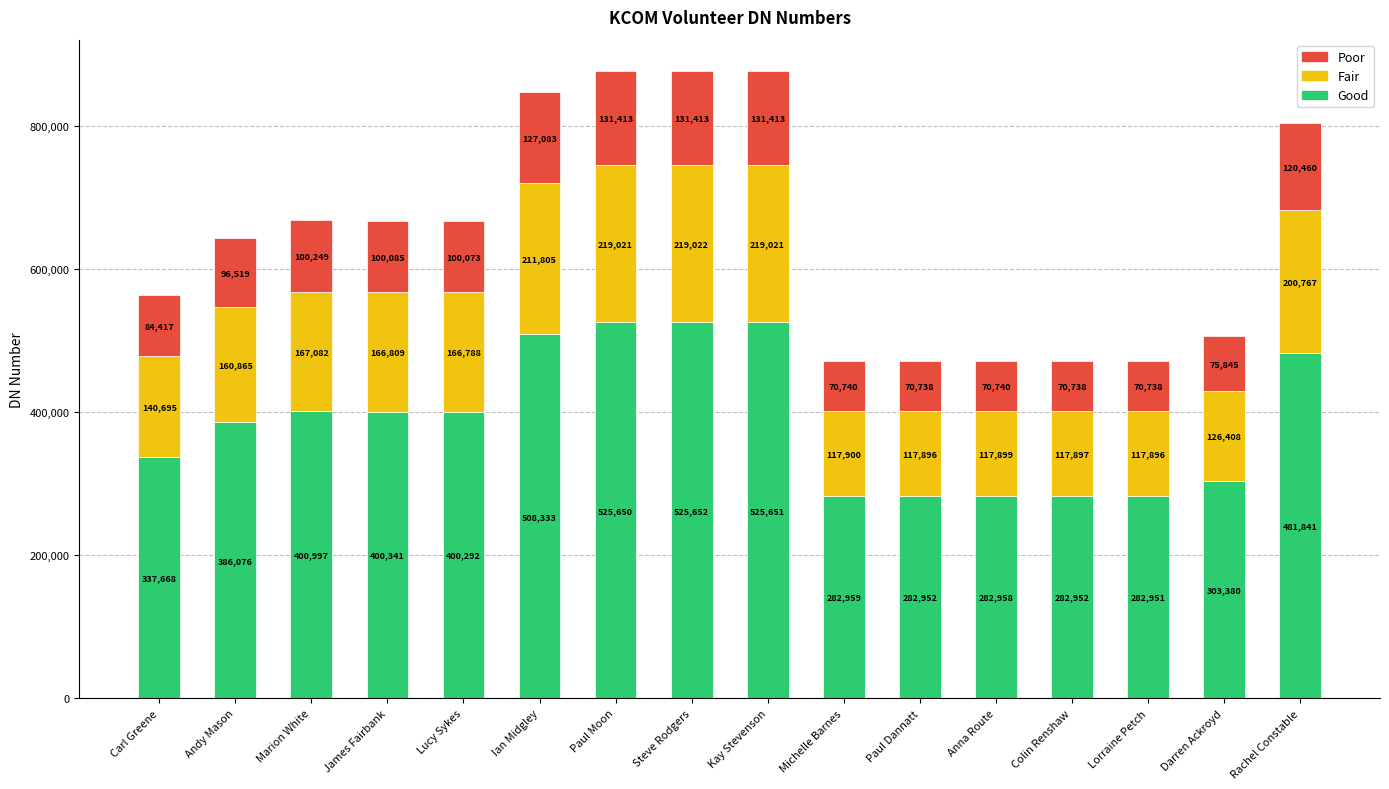

Reading left to right, list the values for the Good series.

Carl Greene=337668	Andy Mason=386076	Marion White=400997	James Fairbank=400341	Lucy Sykes=400292	Ian Midgley=508333	Paul Moon=525650	Steve Rodgers=525652	Kay Stevenson=525651	Michelle Barnes=282959	Paul Dannatt=282952	Anna Route=282958	Colin Renshaw=282952	Lorraine Petch=282951	Darren Ackroyd=303380	Rachel Constable=481841